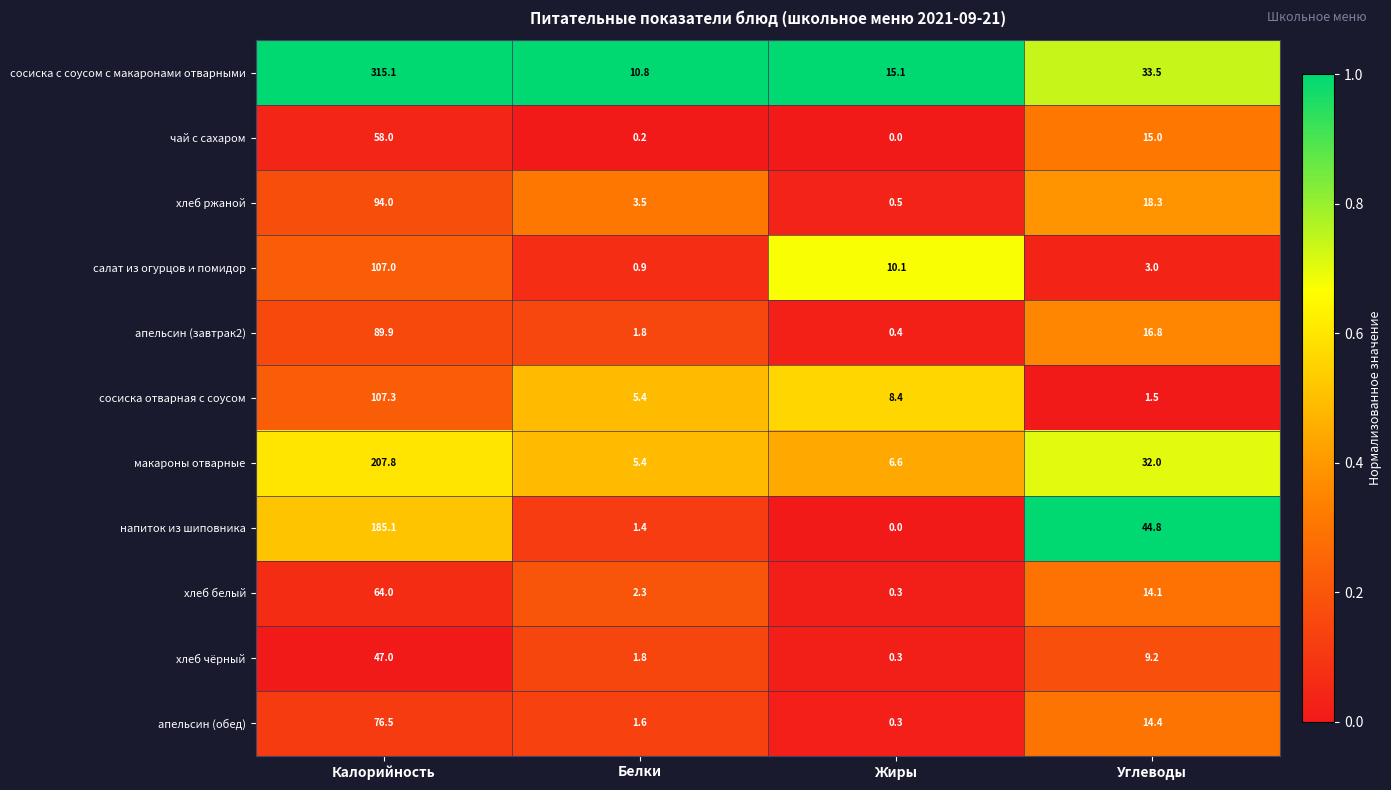

What is the greatest value displayed?

315.1